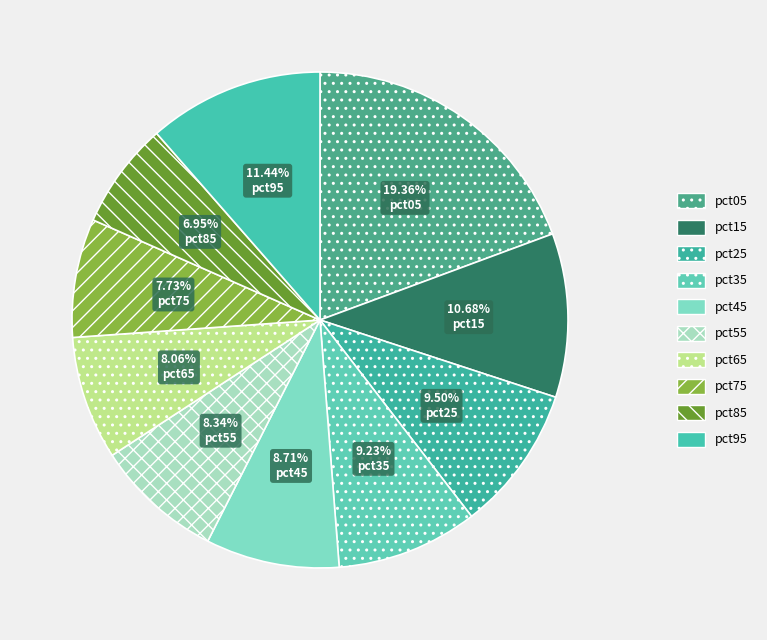

What is the total percentage of pct95 and pct05?

30.8%